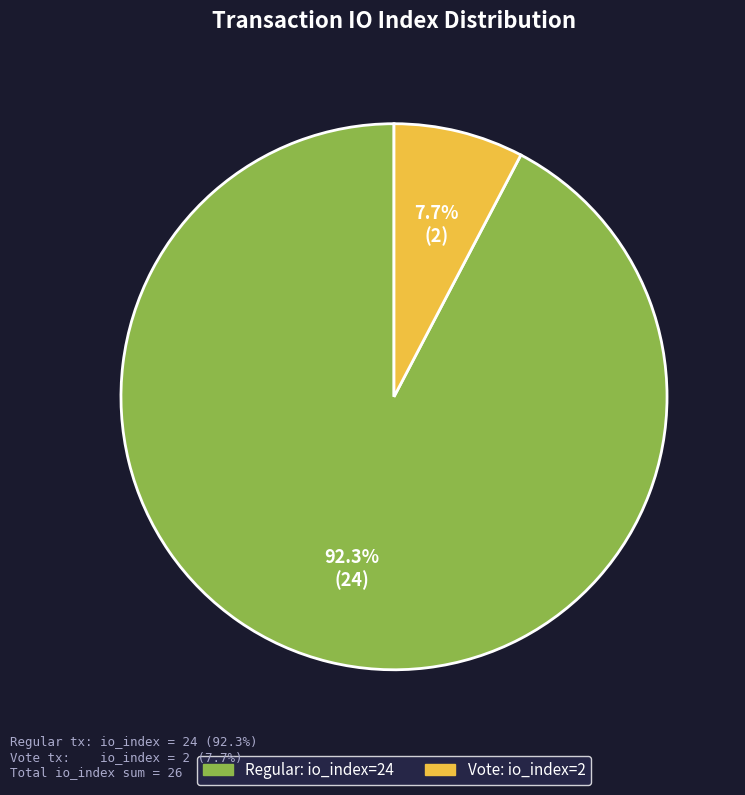

Is there a majority slice in this chart?

Yes